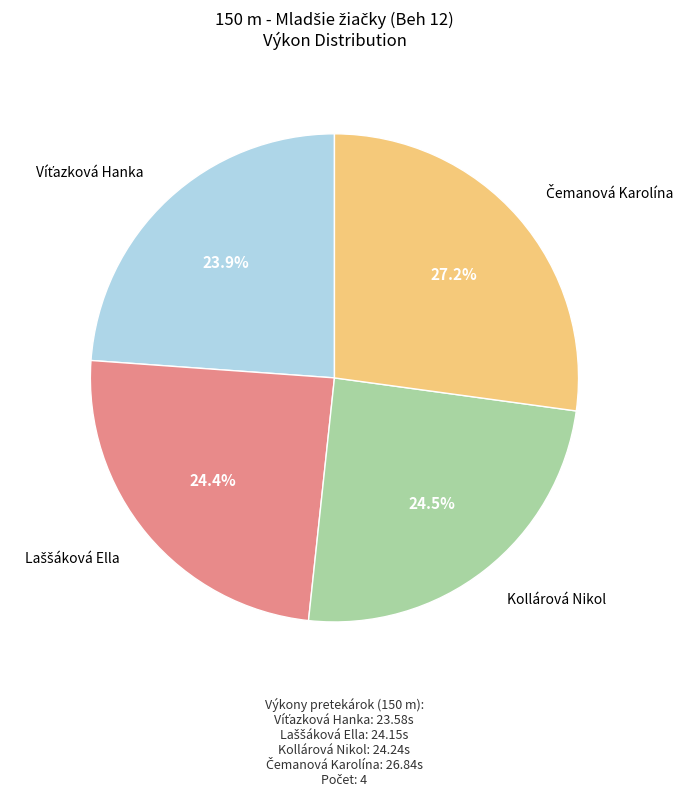

Is there any slice that represents more than half of the pie?

No